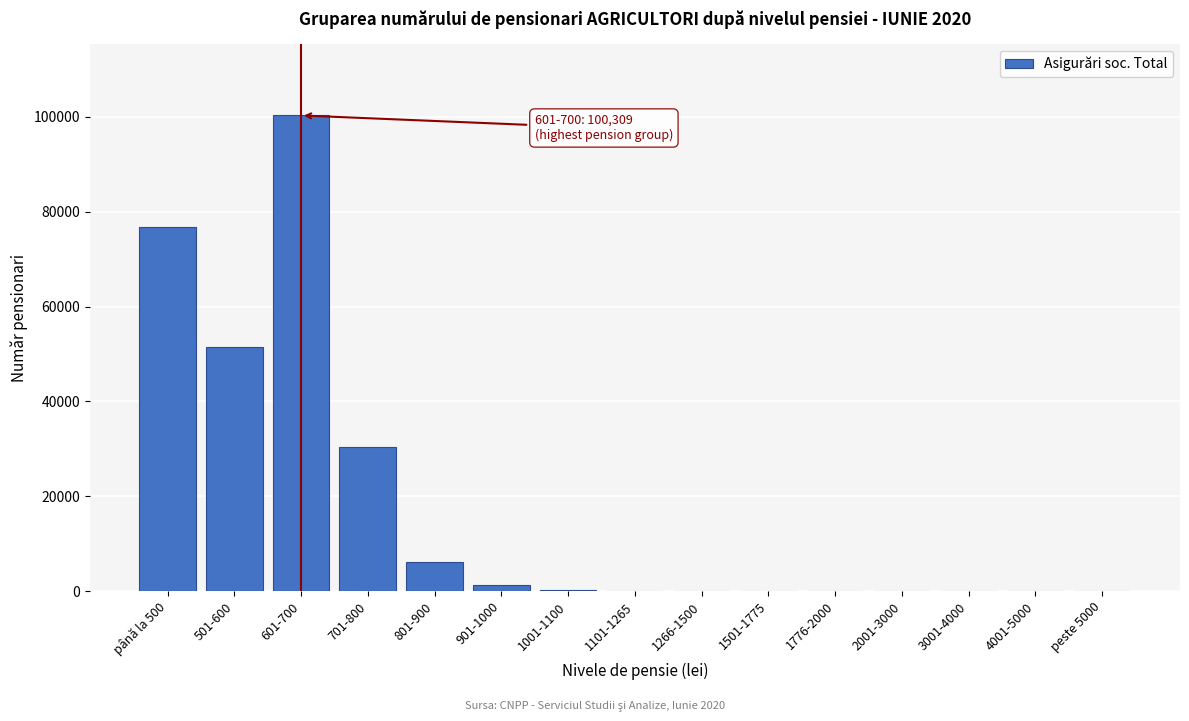

At which label is the value closest to 50154?

501-600